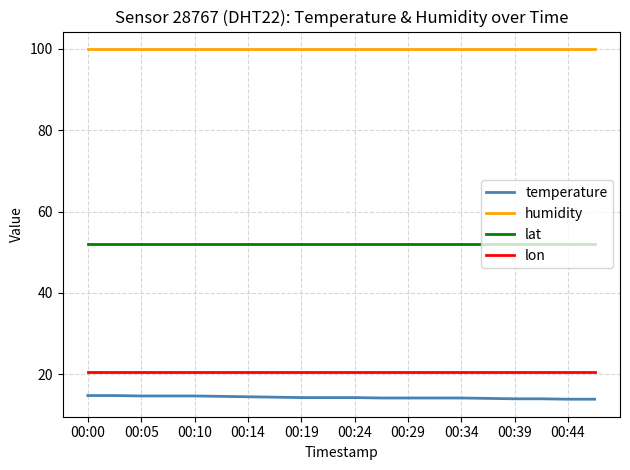

Rank the series by their maximum value, from lowest to highest.

temperature, lon, lat, humidity